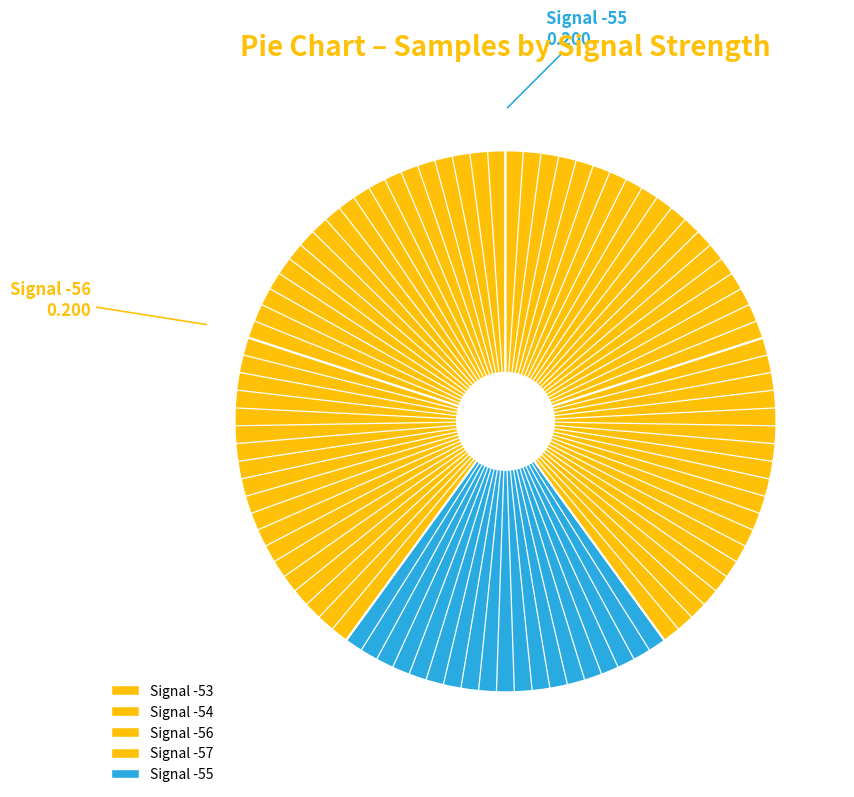

How many segments does this pie chart have?

5